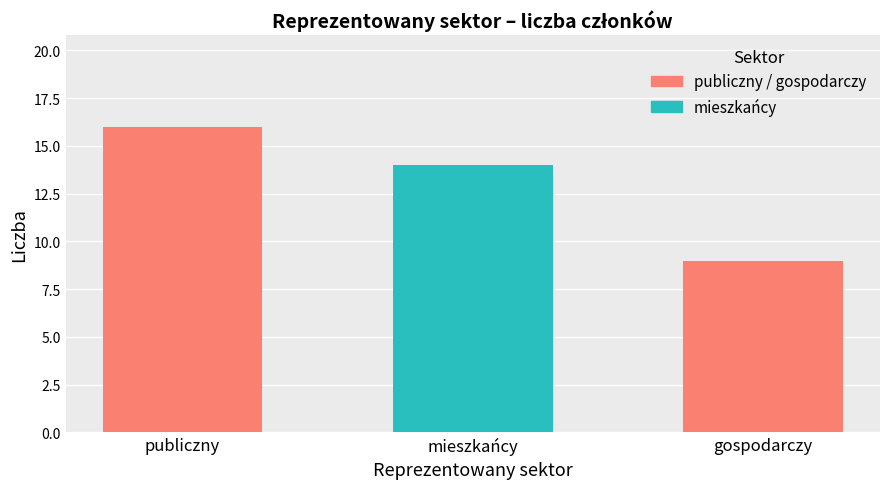

What value does the data have at mieszkańcy?

14